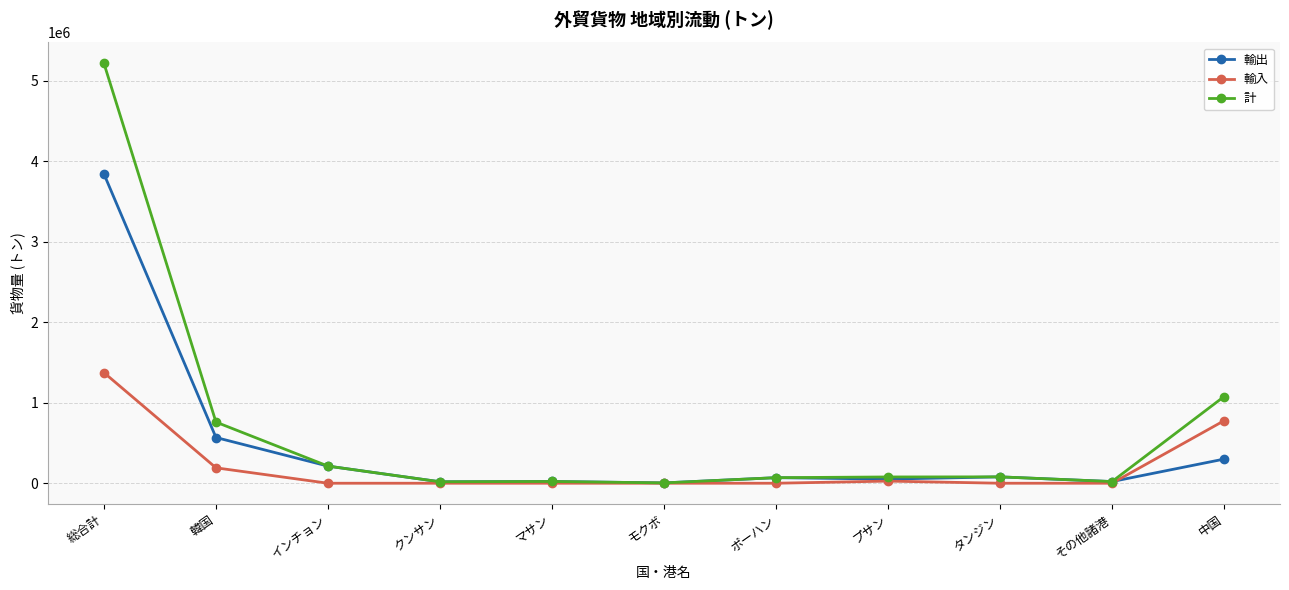

What is the average value of the 輸出 series?

471391